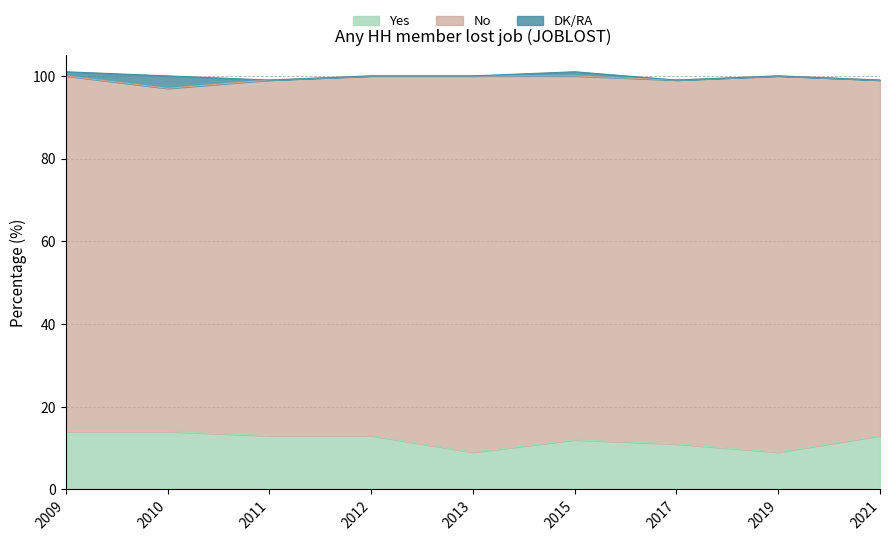

Reading left to right, transcribe all the data shown in this chart.

Yes: 2009=14	2010=14	2011=13	2012=13	2013=9	2015=12	2017=11	2019=9	2021=13
No: 2009=86	2010=83	2011=86	2012=87	2013=91	2015=88	2017=88	2019=91	2021=86
DK/RA: 2009=1	2010=3	2011=0	2012=0	2013=0	2015=1	2017=0	2019=0	2021=0